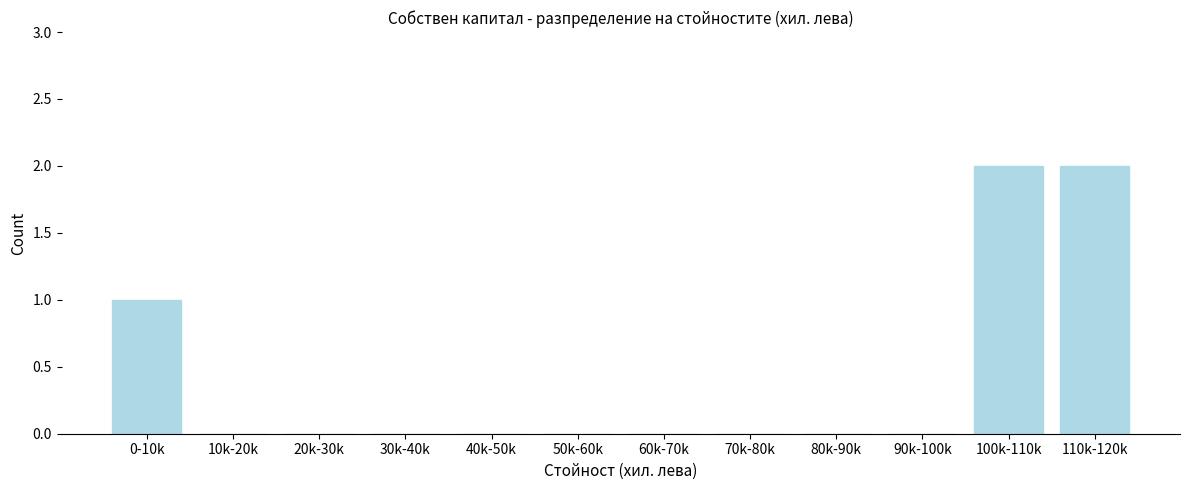

Reading left to right, extract all data points from this chart.

0-10k=1	10k-20k=0	20k-30k=0	30k-40k=0	40k-50k=0	50k-60k=0	60k-70k=0	70k-80k=0	80k-90k=0	90k-100k=0	100k-110k=2	110k-120k=2